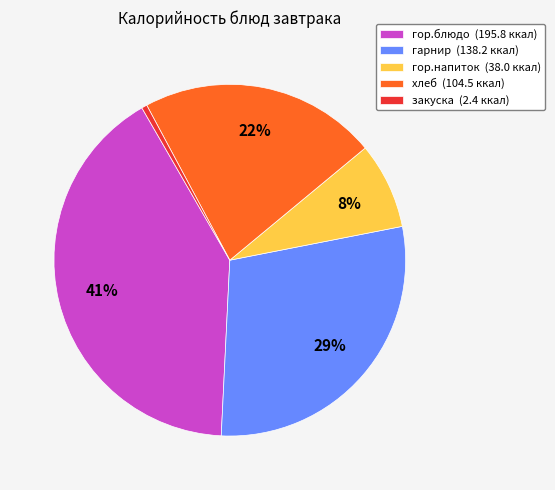

What is the ratio of the value at гор.блюдо to the value at хлеб?

1.9